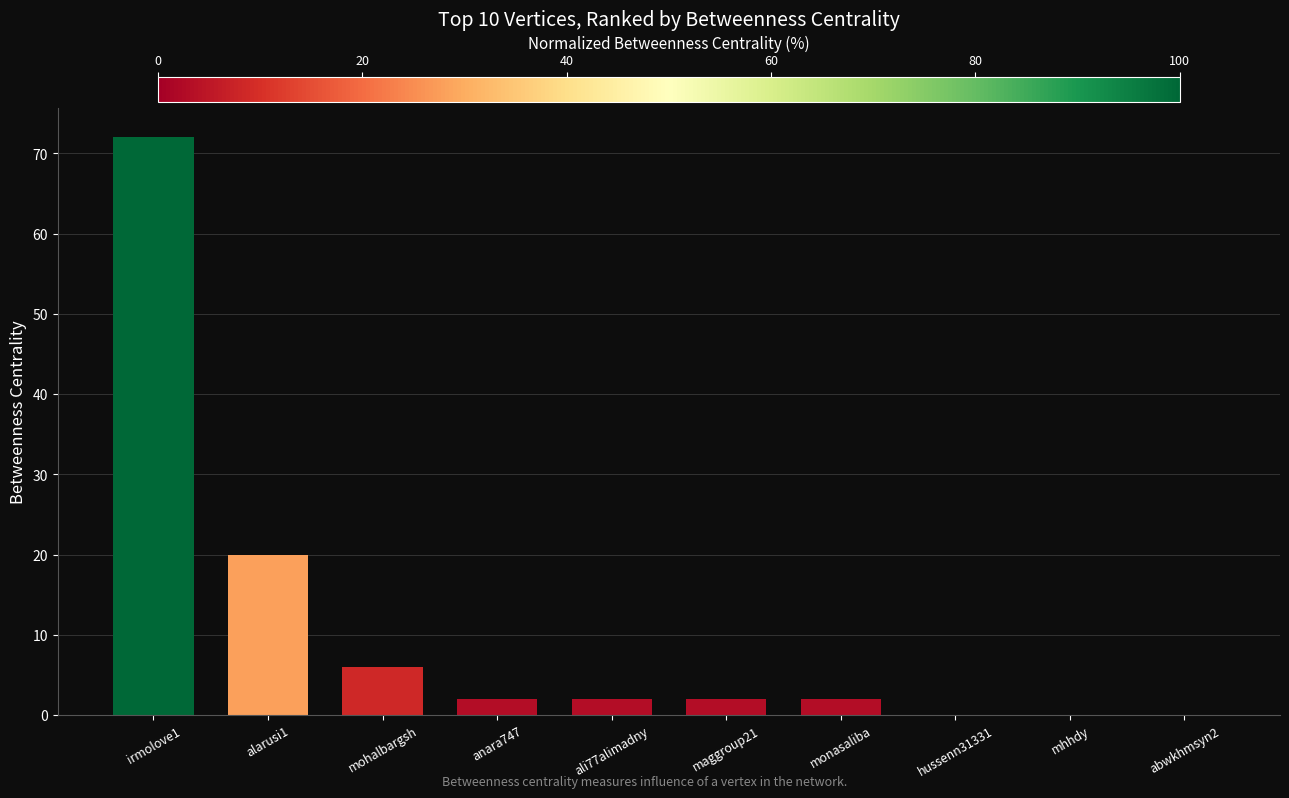

What is the greatest value displayed?

72